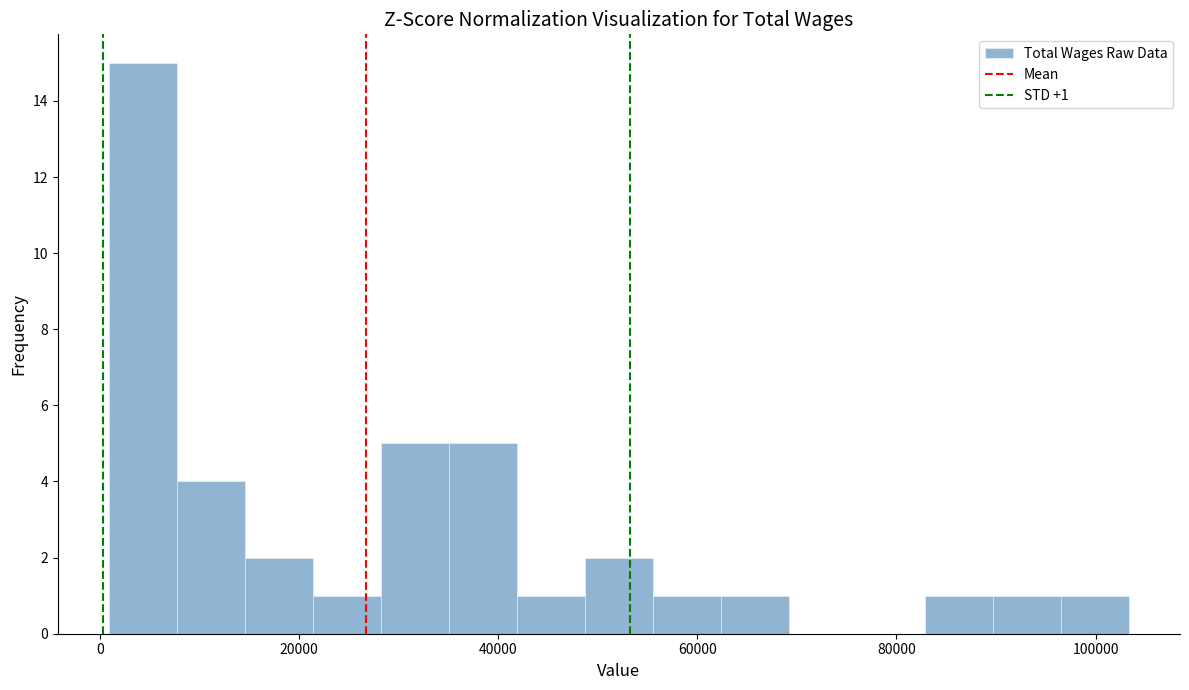

Around what value on the x-axis is the tallest bar? Give the approximate position of its centre, as read against the axis.

4000